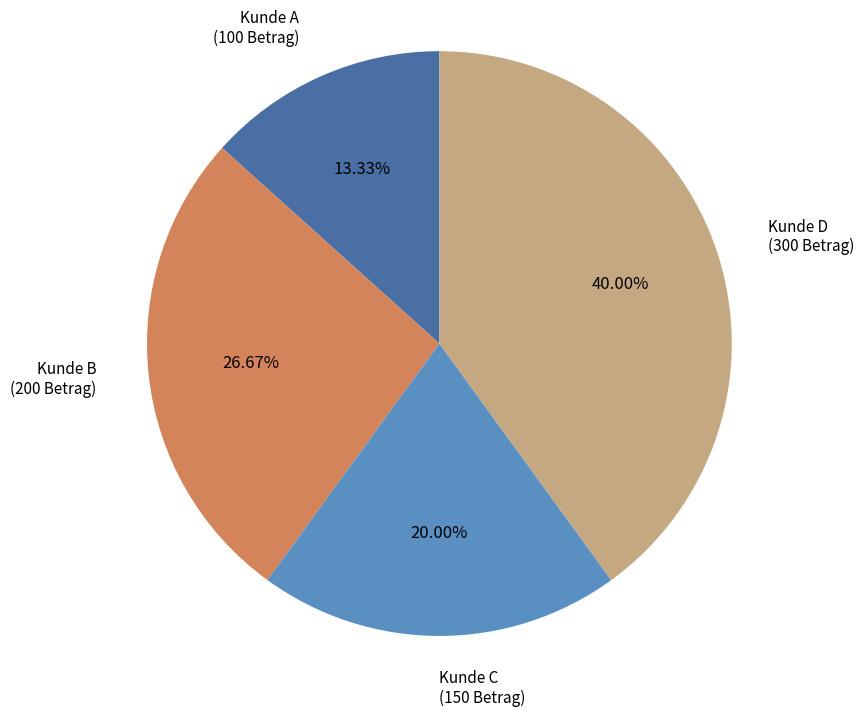

Is there any slice that represents more than half of the pie?

No